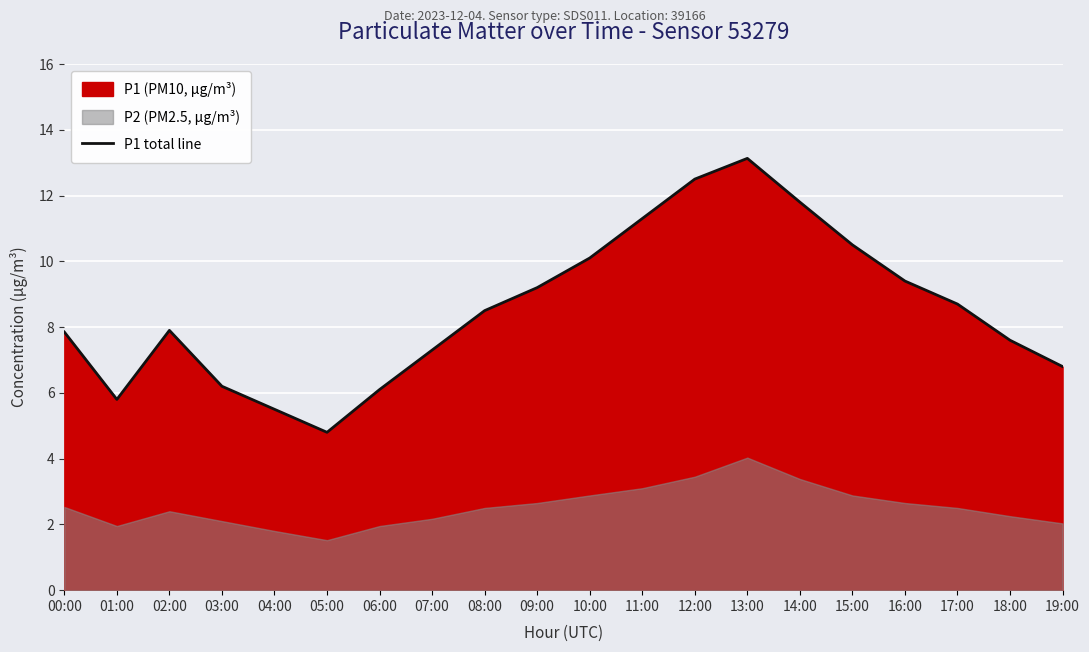

At which label does P1 total line reach its peak?

13:00